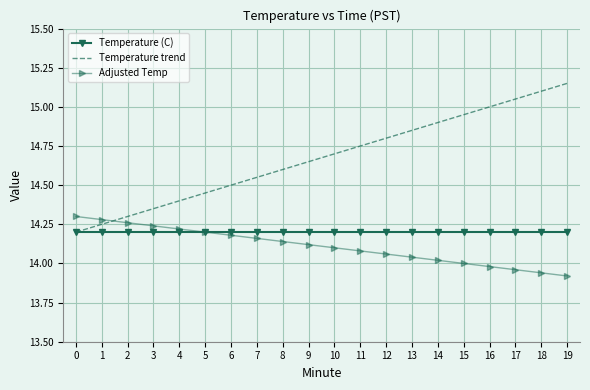

The value of Temperature trend at 14 is 14.9. True or false?

True